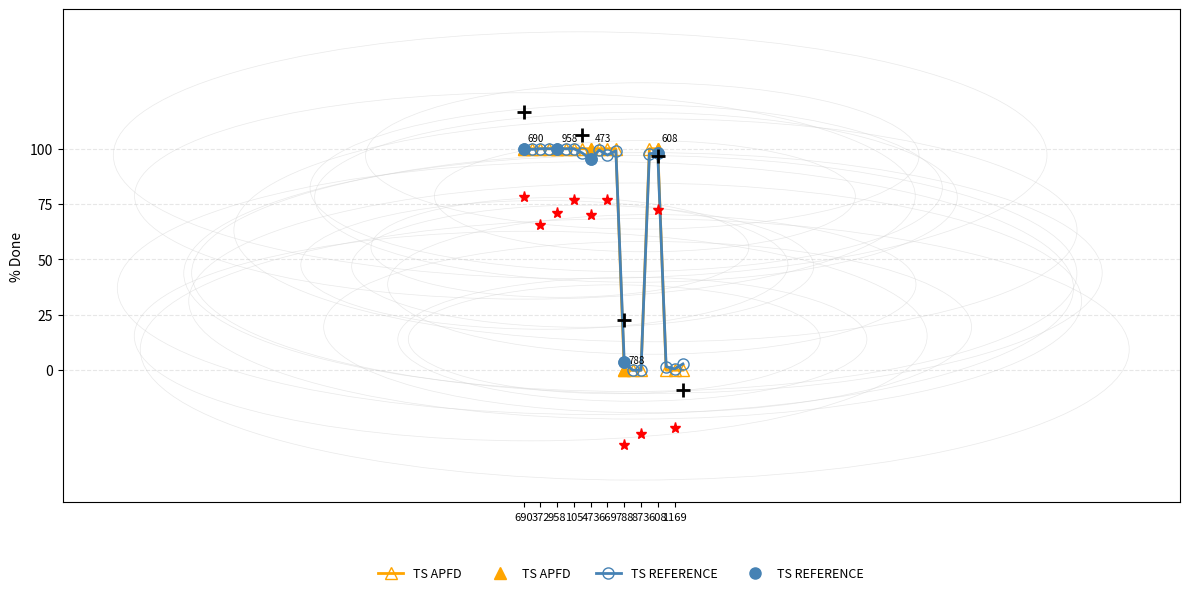

What is the total value across all series at 788?

3.5